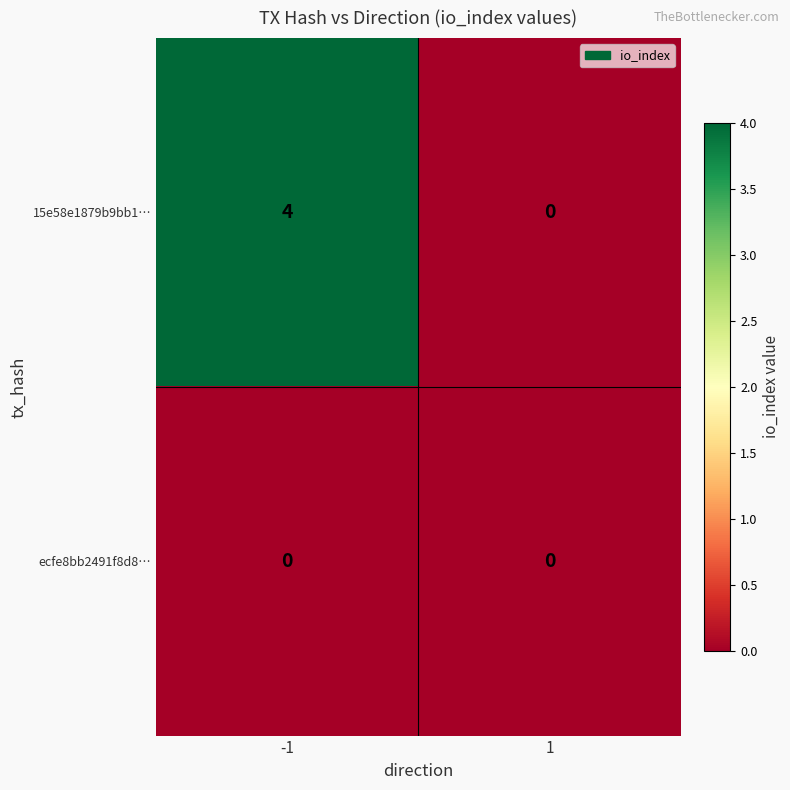

How many data points does each series have?

2